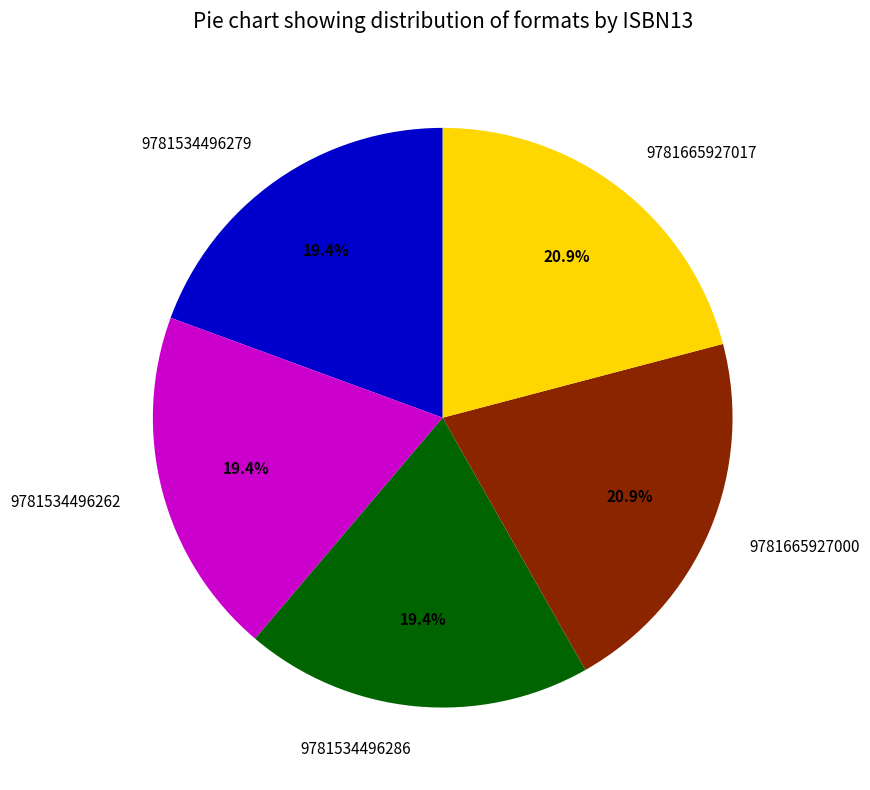

Which has a higher value, 9781665927017 or 9781534496286?

9781665927017